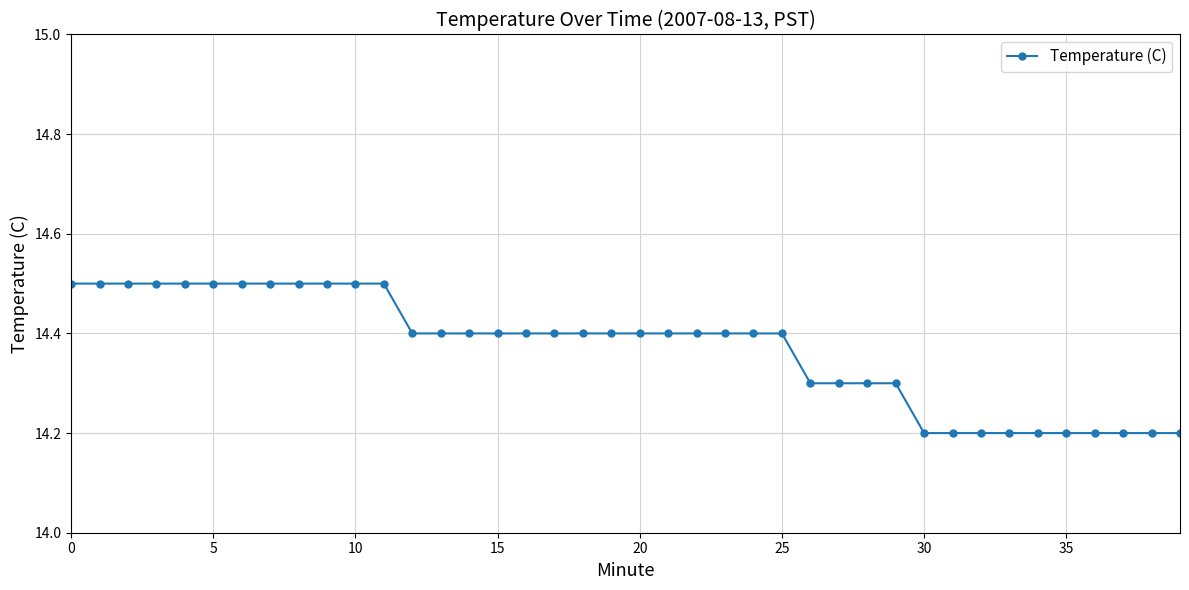

What is the difference between the second highest and second lowest values?

0.3